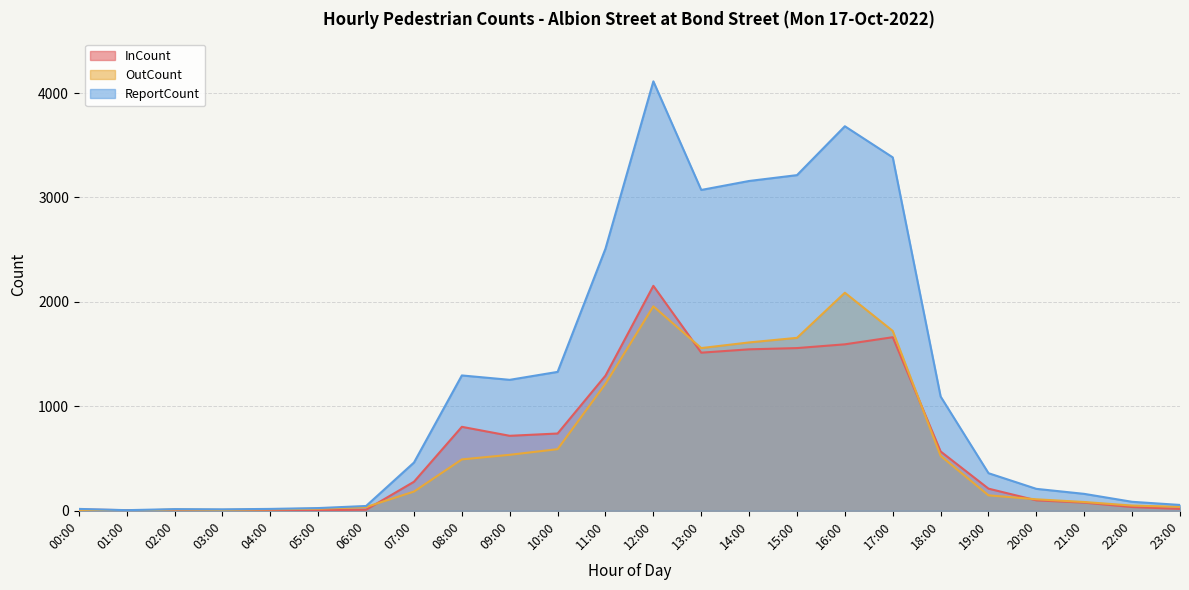

What are all the series names shown in the legend?

InCount, OutCount, ReportCount